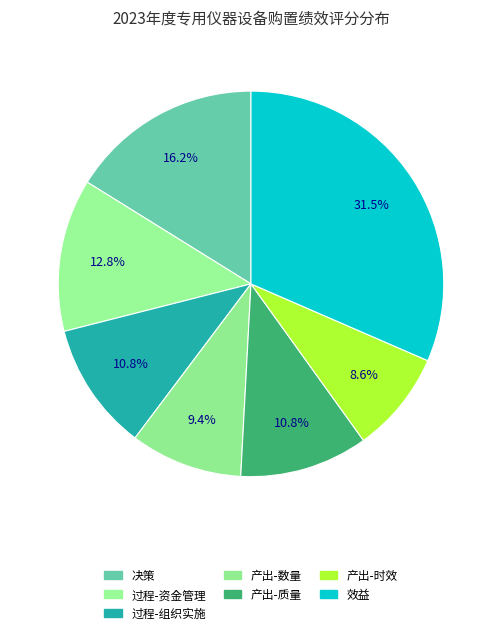

Count the number of slices in the pie.

7